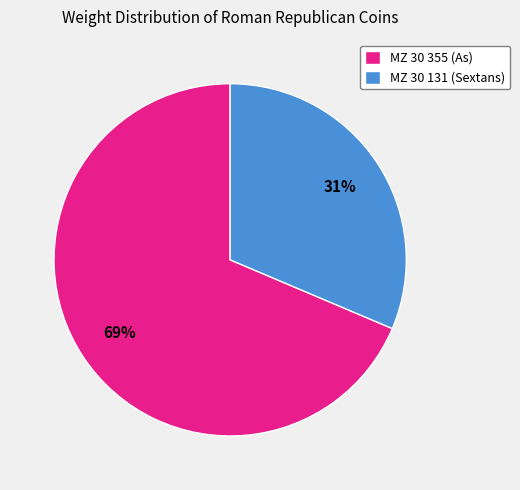

Is the sum of MZ 30 355 (As) and MZ 30 131 (Sextans) greater than half?

Yes